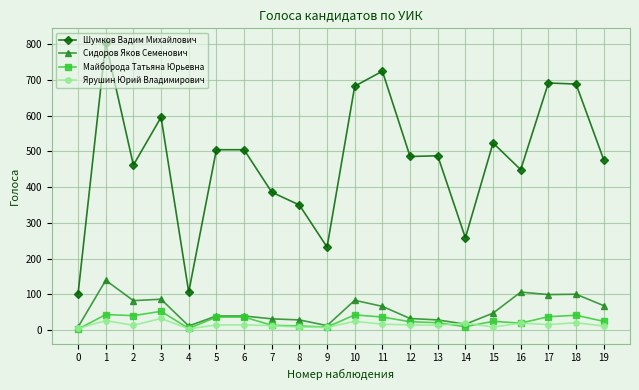

True or false: Шумков Вадим Михайлович has a value of 258 at 14.

True